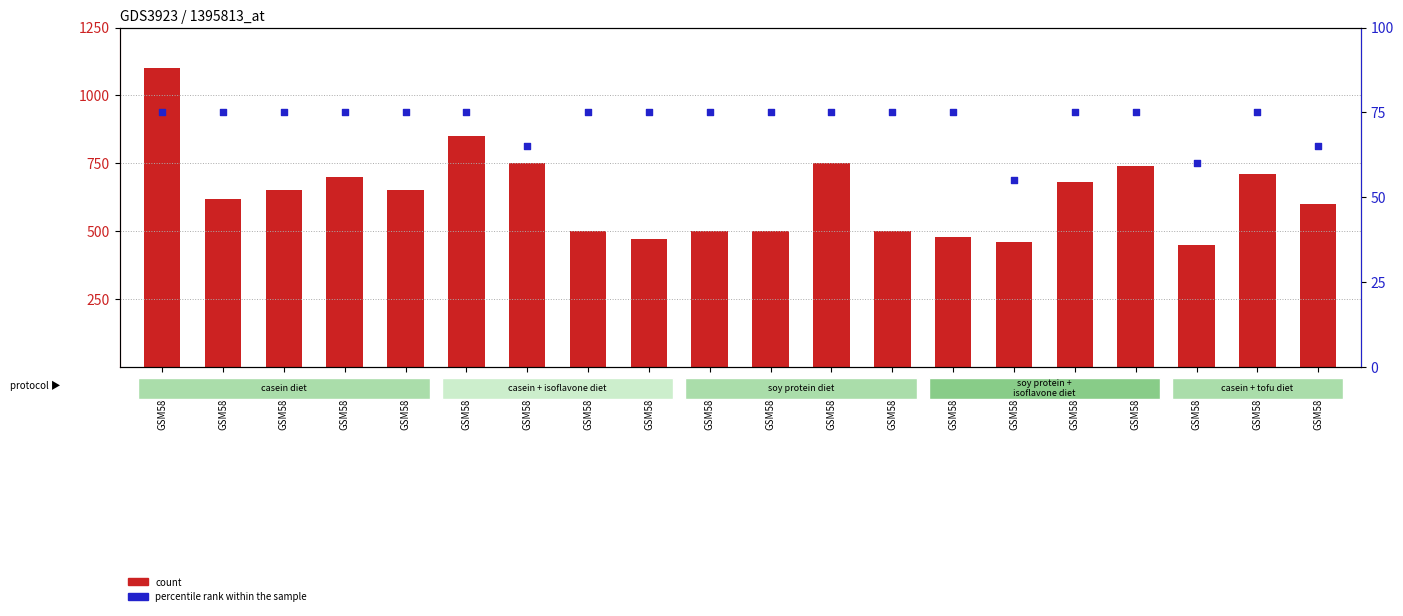

What are all the series names shown in the legend?

count, percentile rank within the sample